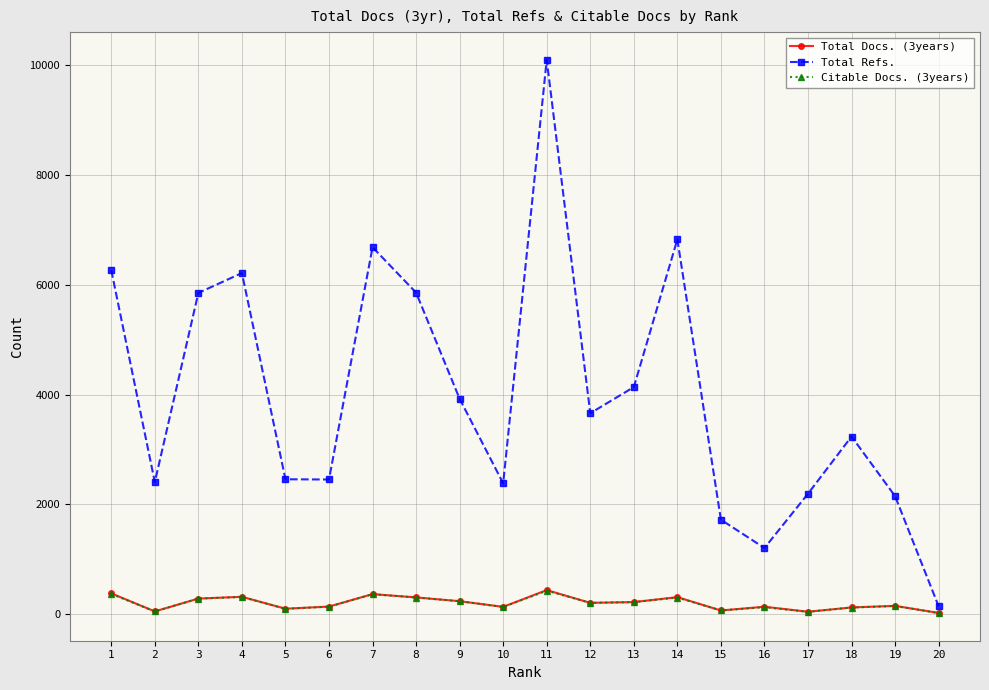

True or false: Citable Docs. (3years) has more than 0 interior local peaks.

True